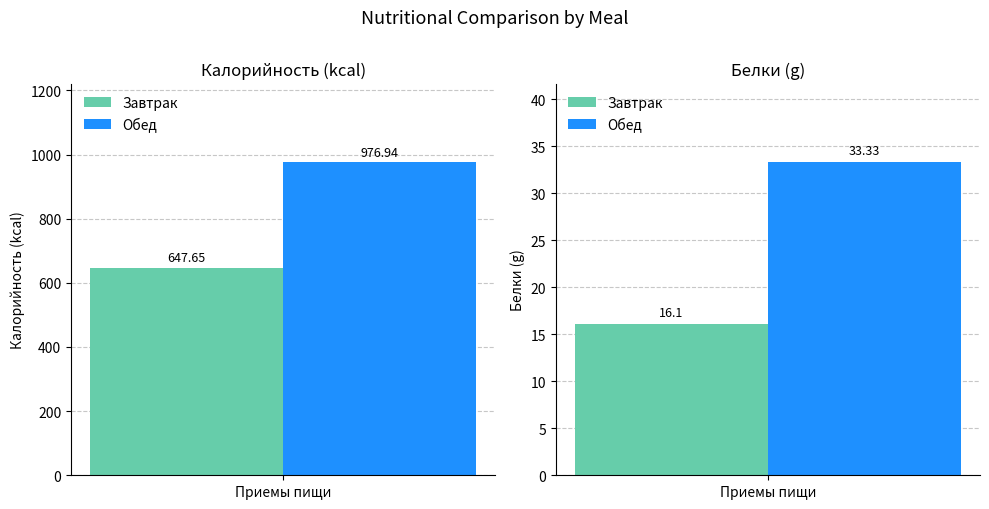

Rank the series by their maximum value, from lowest to highest.

Белки, Калорийность